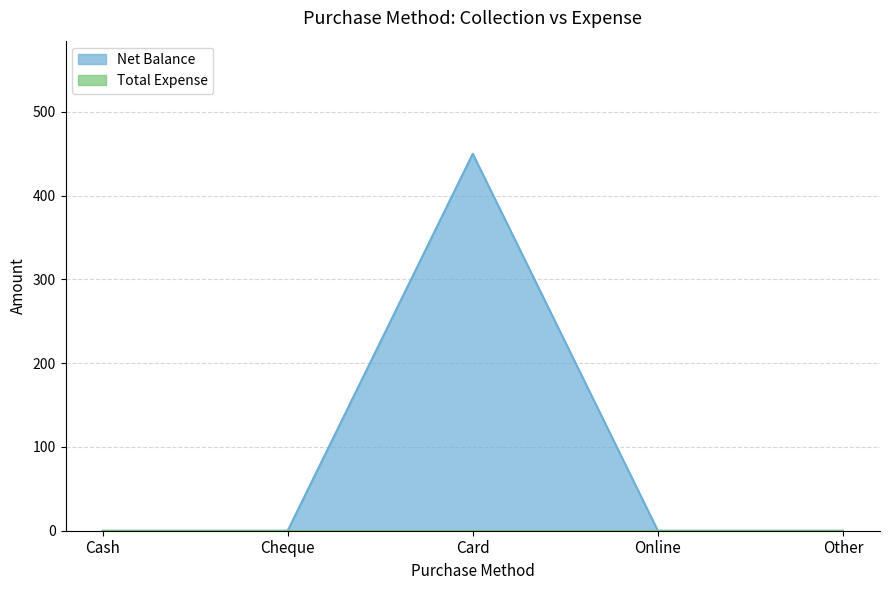

Rank the categories by value from highest to lowest.

Card, Cash, Cheque, Online, Other